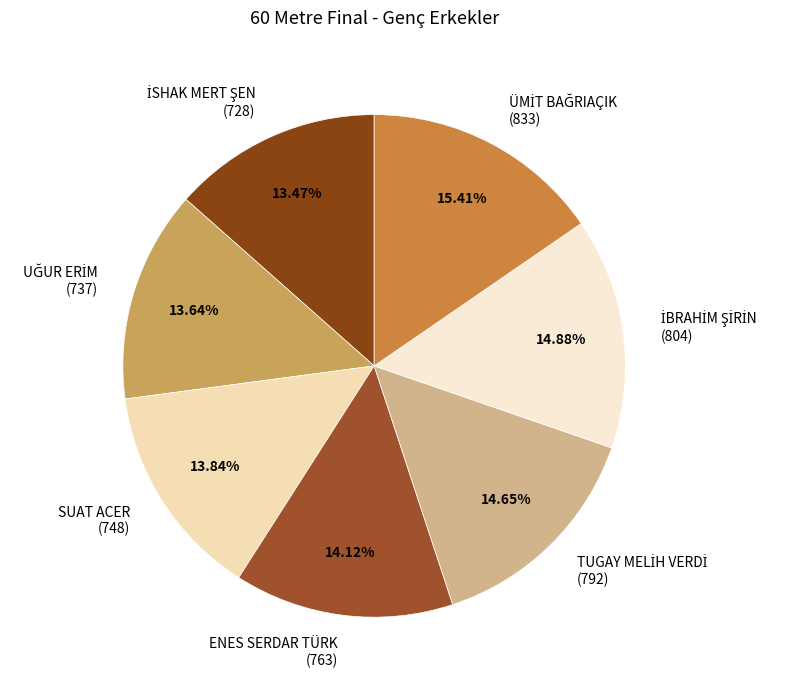

Is there a majority slice in this chart?

No